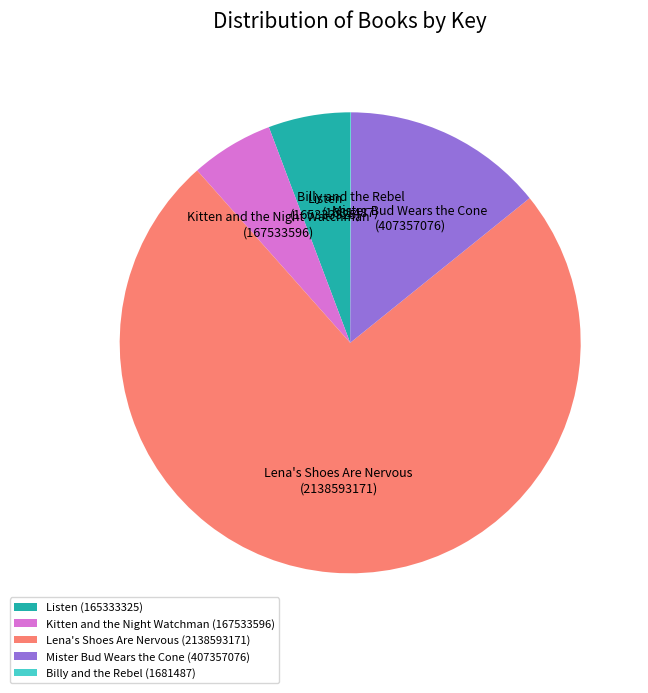

Does Lena's Shoes Are Nervous (2138593171) represent more than half of the total?

Yes